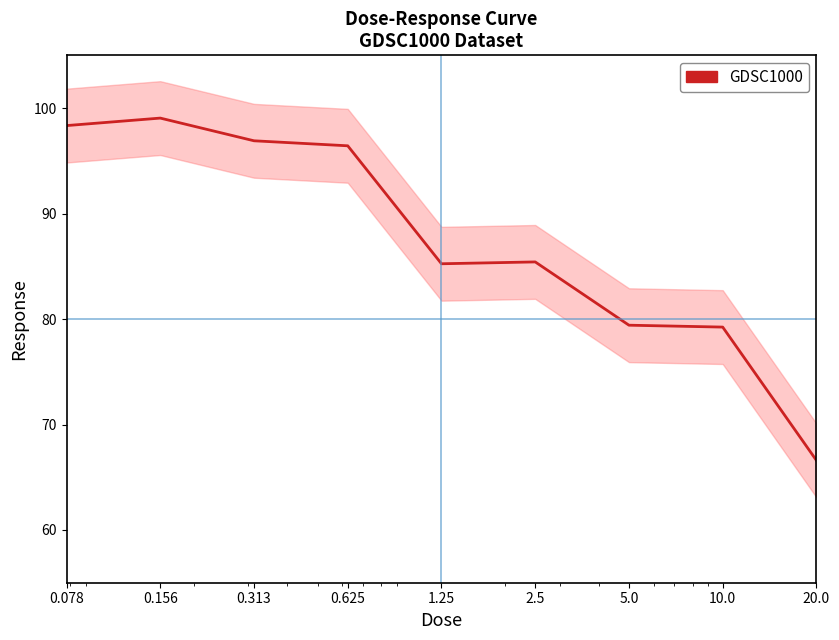

Is it true that the value at 1.25 is 27.9?

False